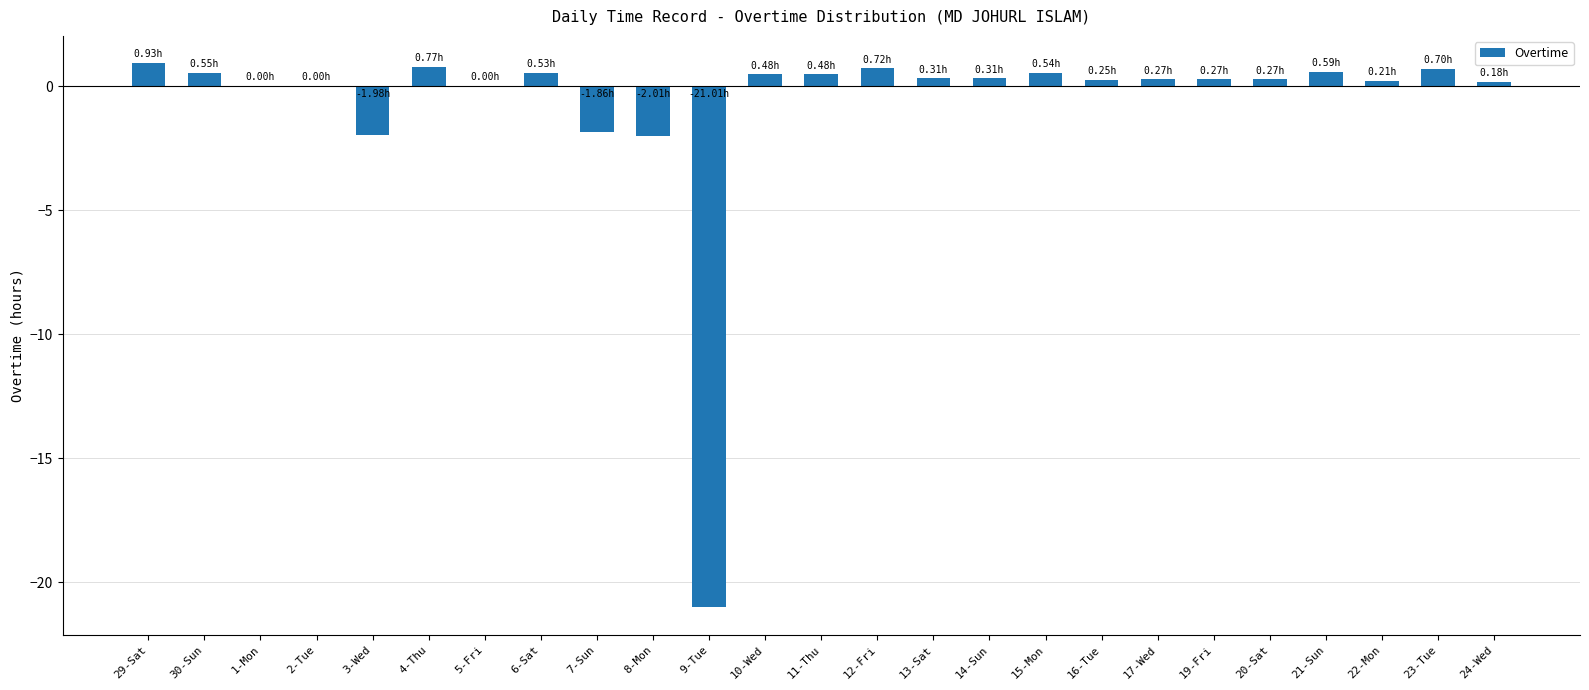

Which has a higher value, 1-Mon or 30-Sun?

30-Sun